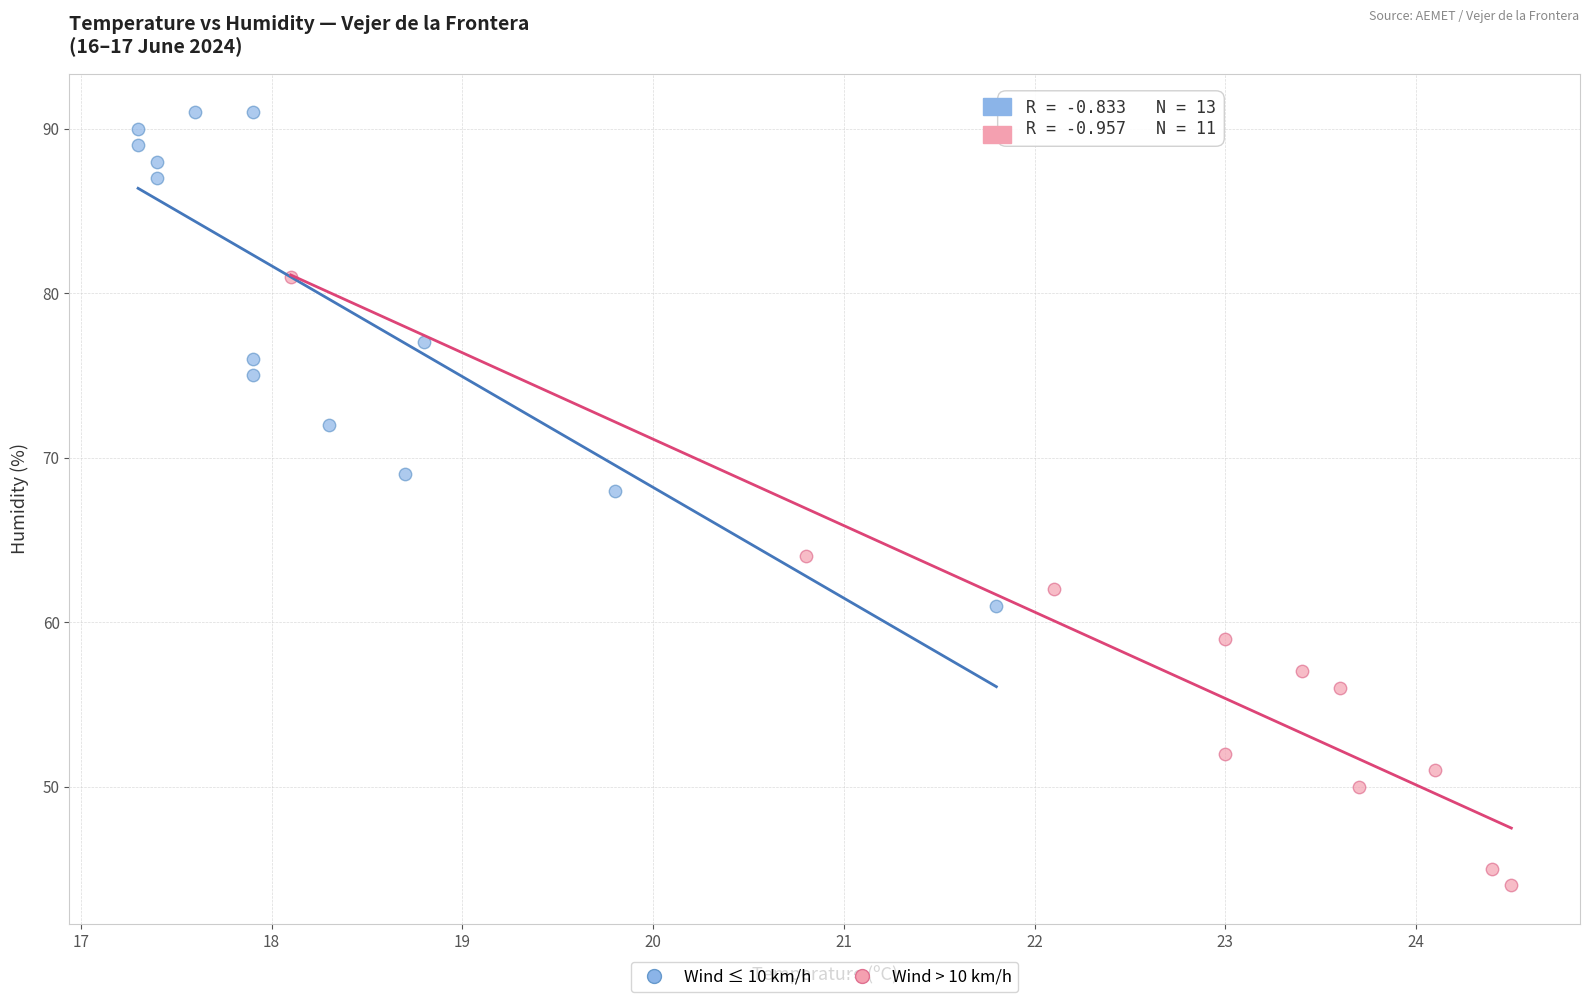

Which series contains the lowest Y value?

Wind > 10 km/h